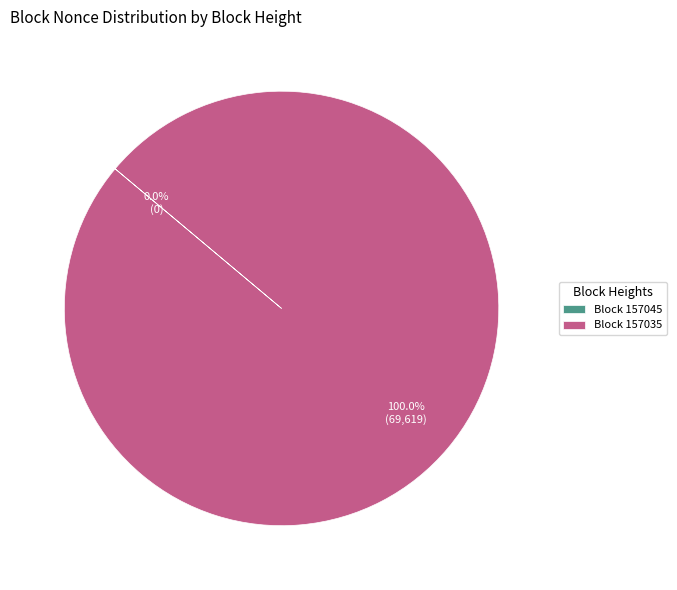

Which category has the biggest portion of the pie?

Block 157035